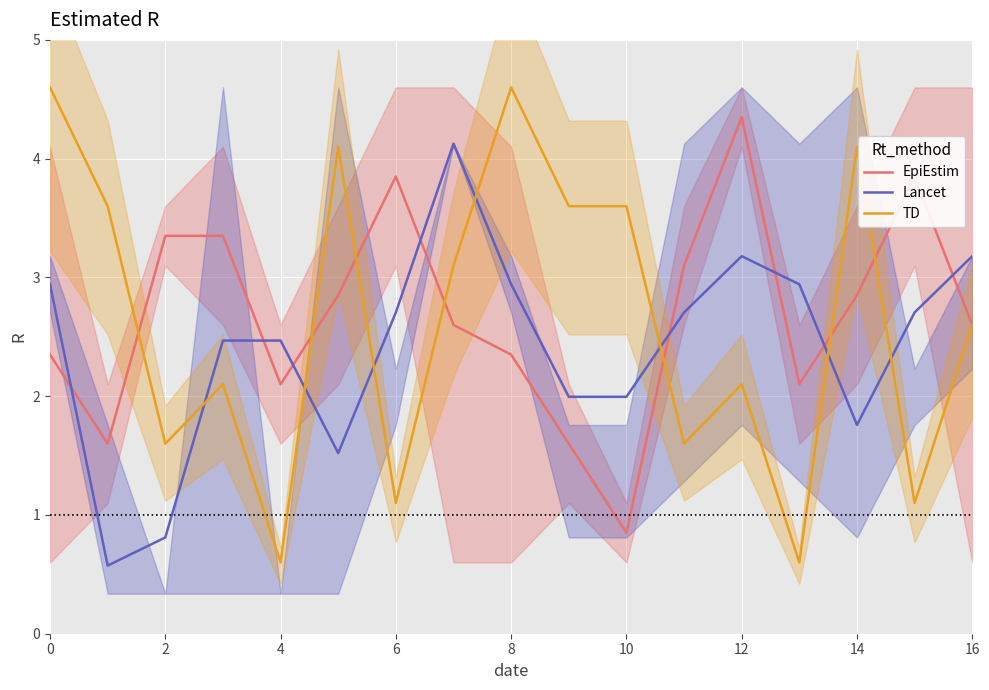

True or false: Lancet and TD intersect in this chart.

True